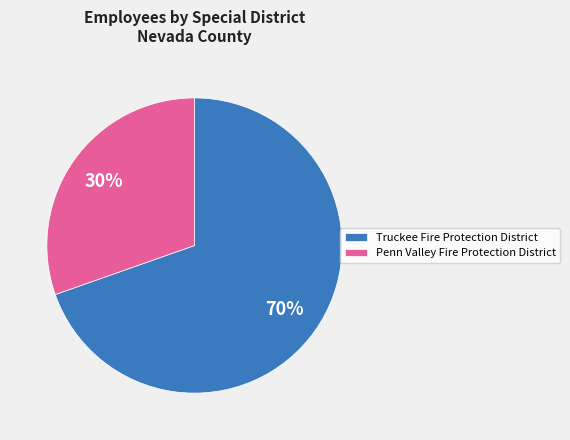

Does Truckee Fire Protection District account for over 50% of the chart?

Yes